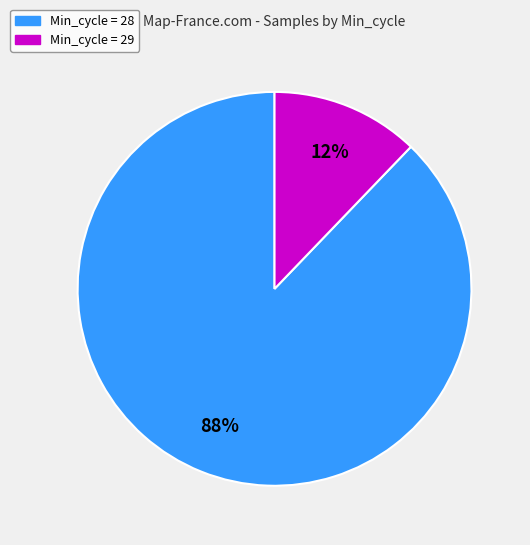

Is there a majority slice in this chart?

Yes